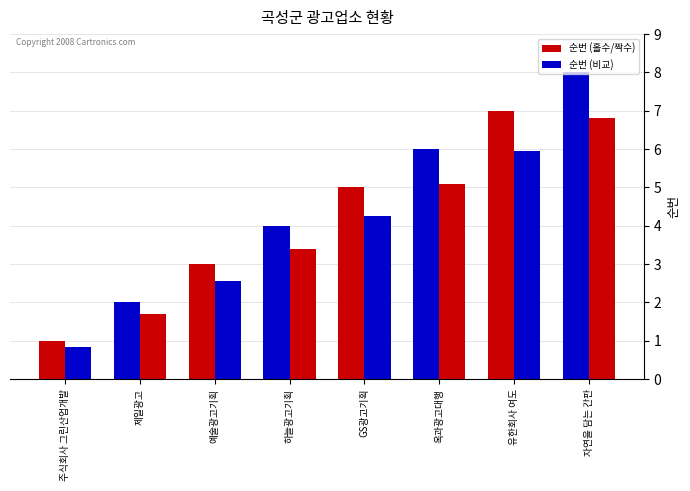

What is the sum of all 순번 (비교) values?

30.6